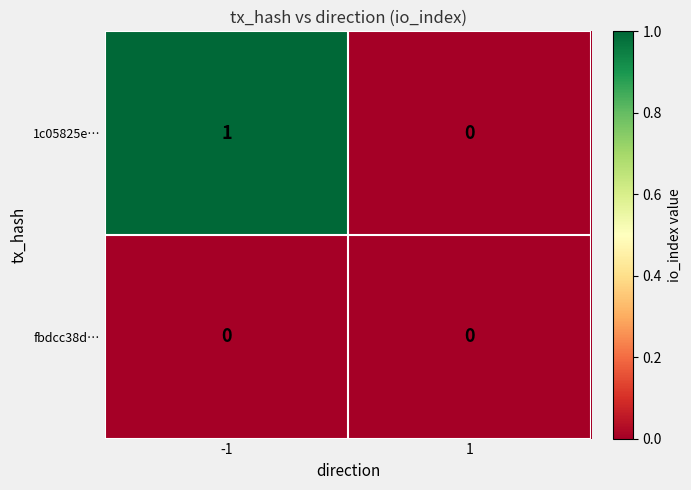

True or false: 1c05825e… has a value of 2 at -1.

False